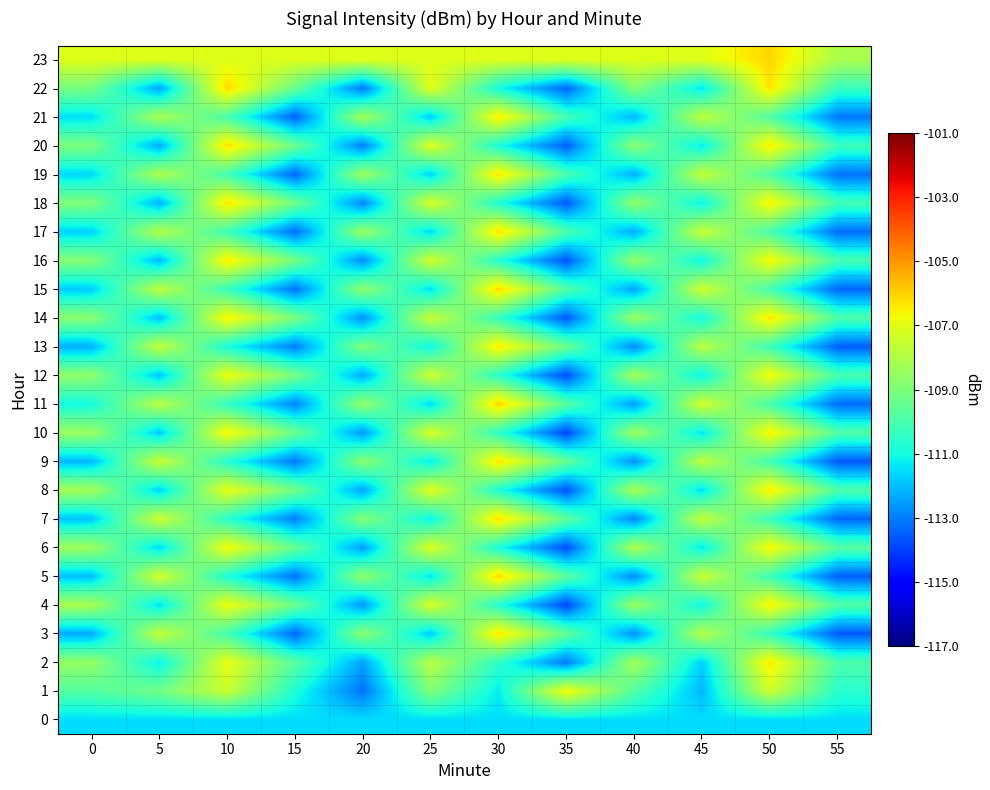

At 5, list the series in order from smallest to largest.

row_22, row_20, row_18, row_16, row_14, row_12, row_10, row_8, row_6, row_0, row_4, row_2, row_1, row_21, row_19, row_17, row_11, row_15, row_3, row_13, row_9, row_7, row_5, row_23